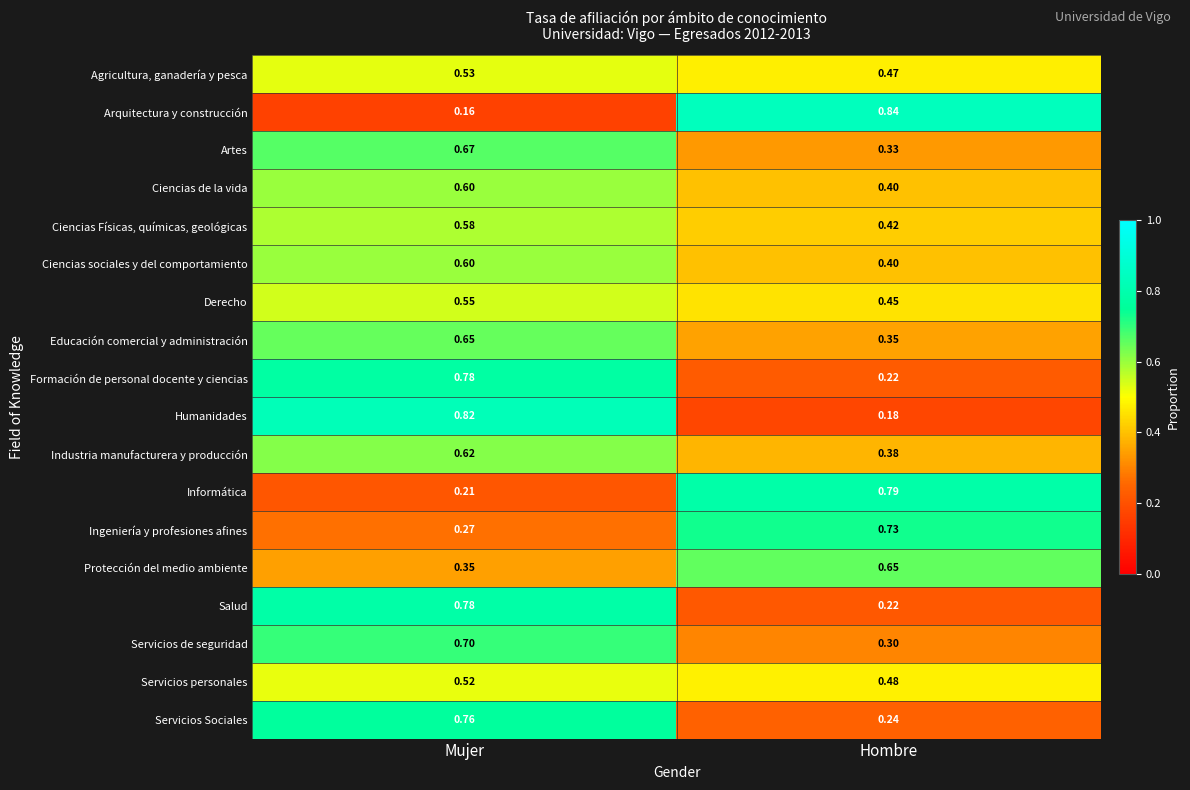

How many series are shown in this chart?

18